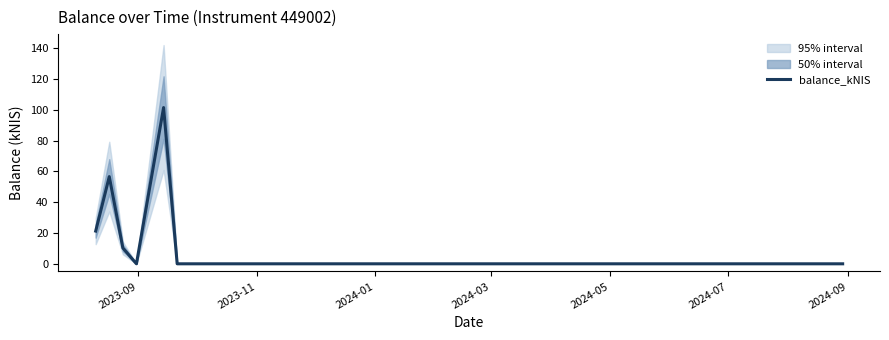

What is the average value?

23.7